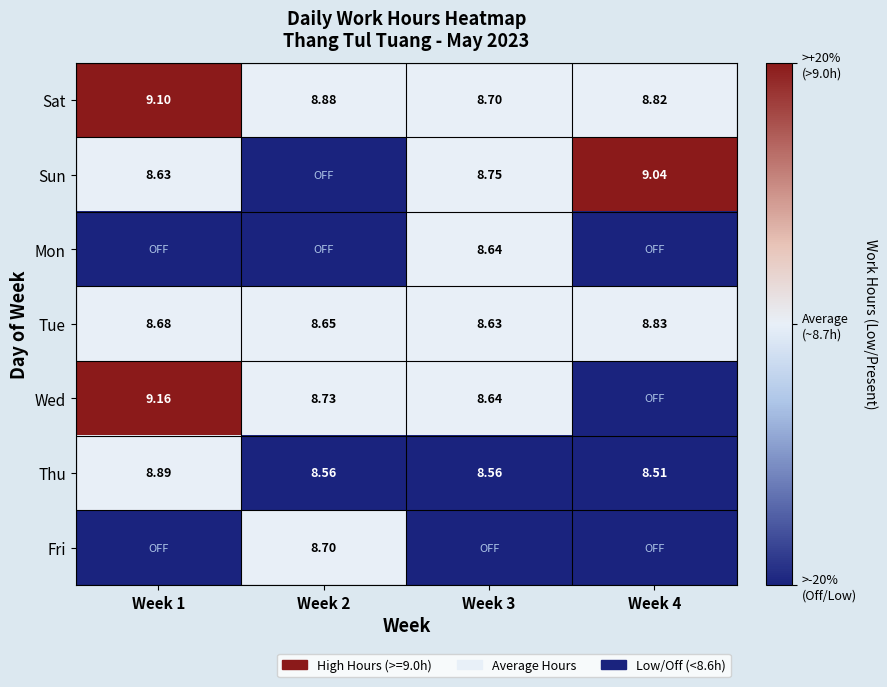

Which category has the highest value across all series?

Week 1